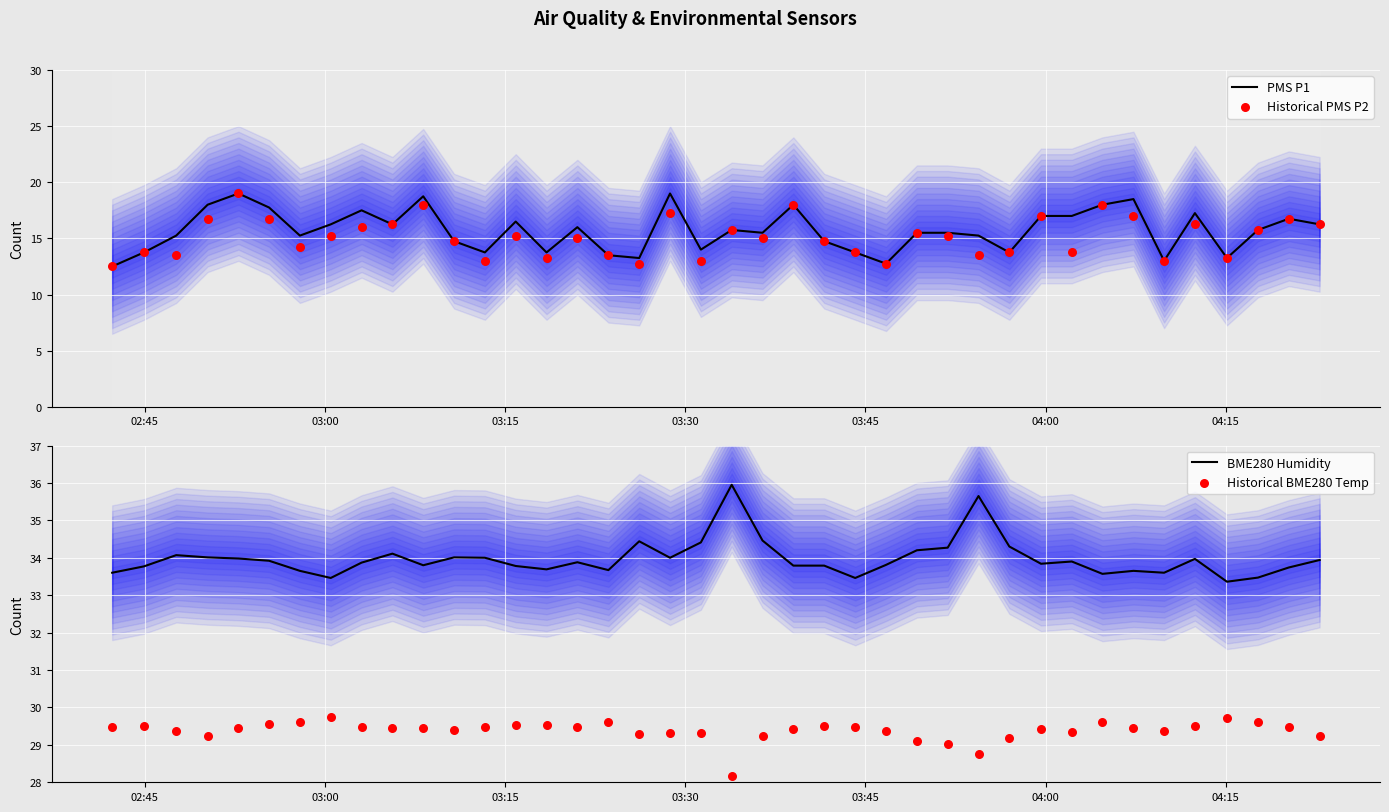

What are all the series names shown in the legend?

PMS P1, Historical PMS P2, BME280 Humidity, Historical BME280 Temp